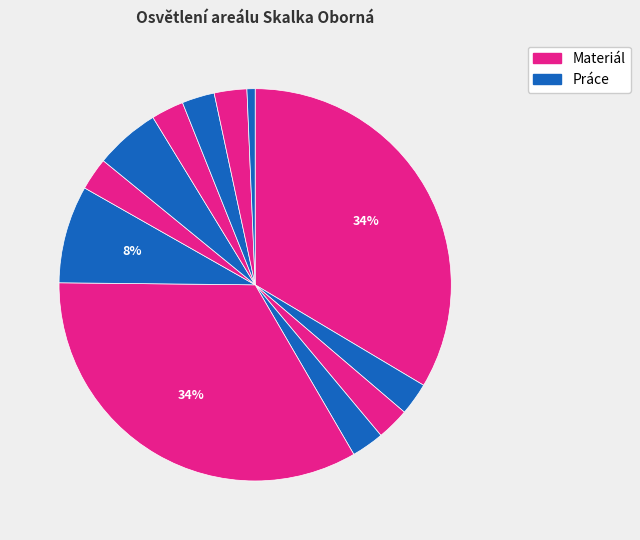

To the nearest percent, what is the difference between the largest and smallest slice percentages?

33%